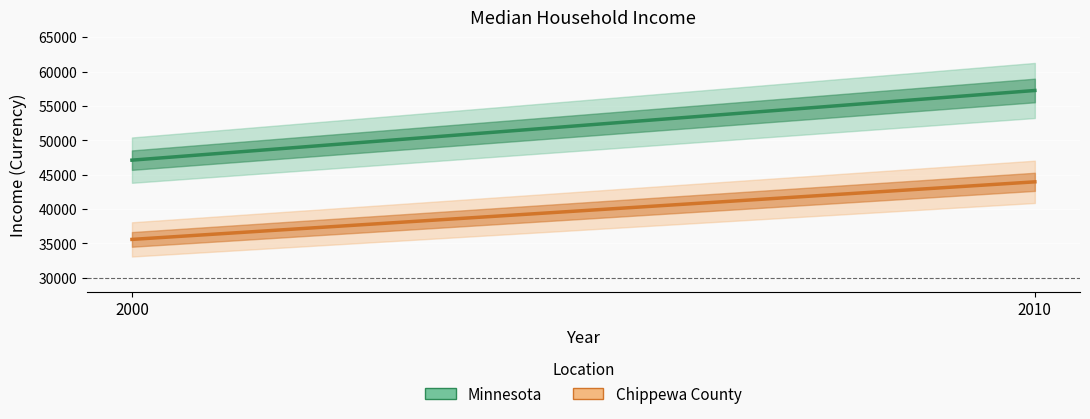

What is the sum of all Minnesota values?

104354